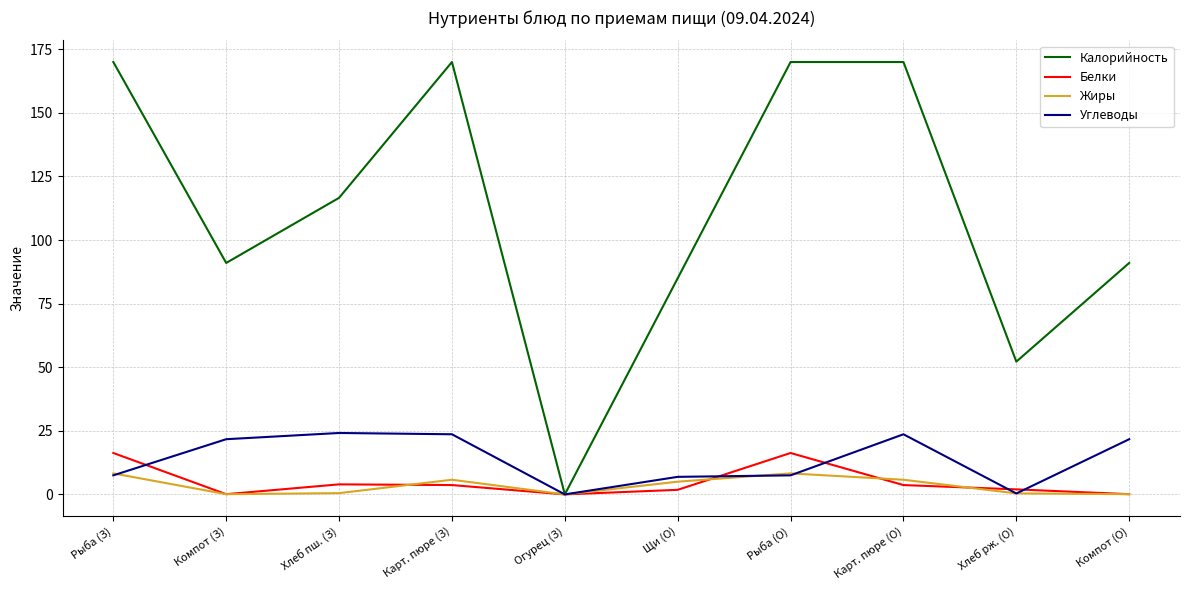

The Белки series shows 23.1 at Рыба (О). True or false?

False